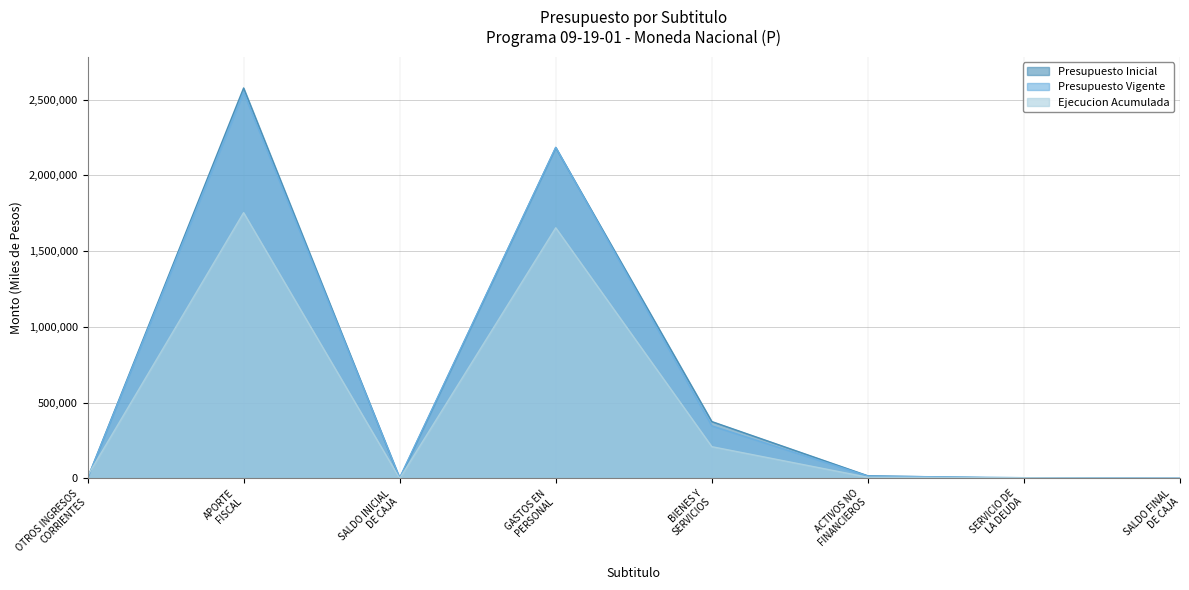

How many series are shown in this chart?

3